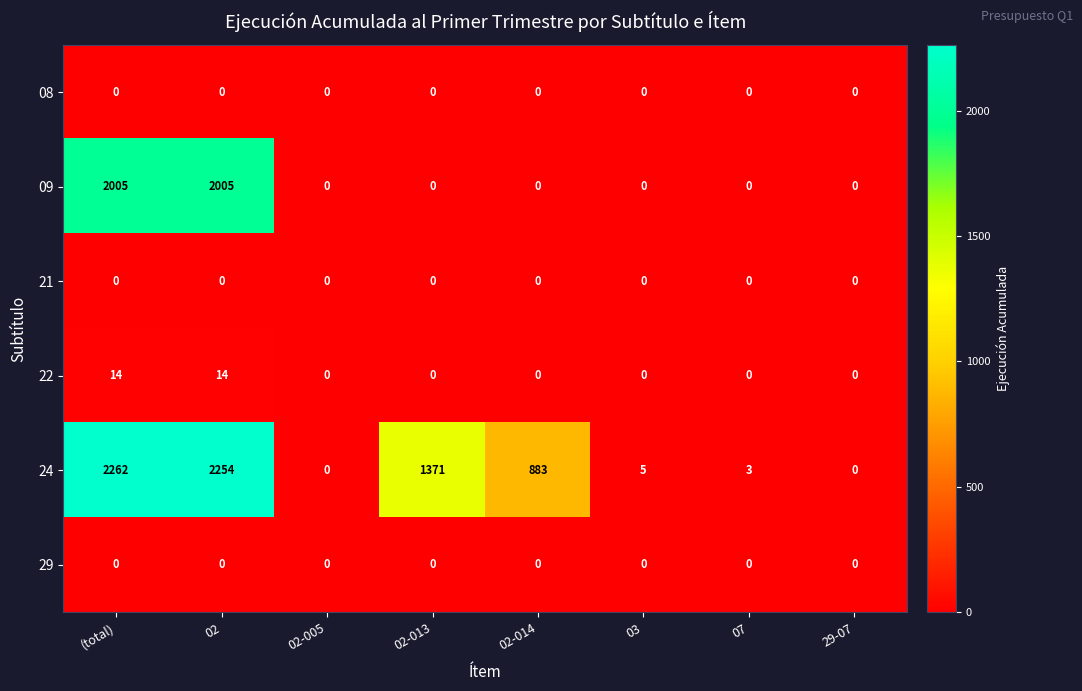

Between 02-005 and 02-013, which series saw the biggest shift?

24